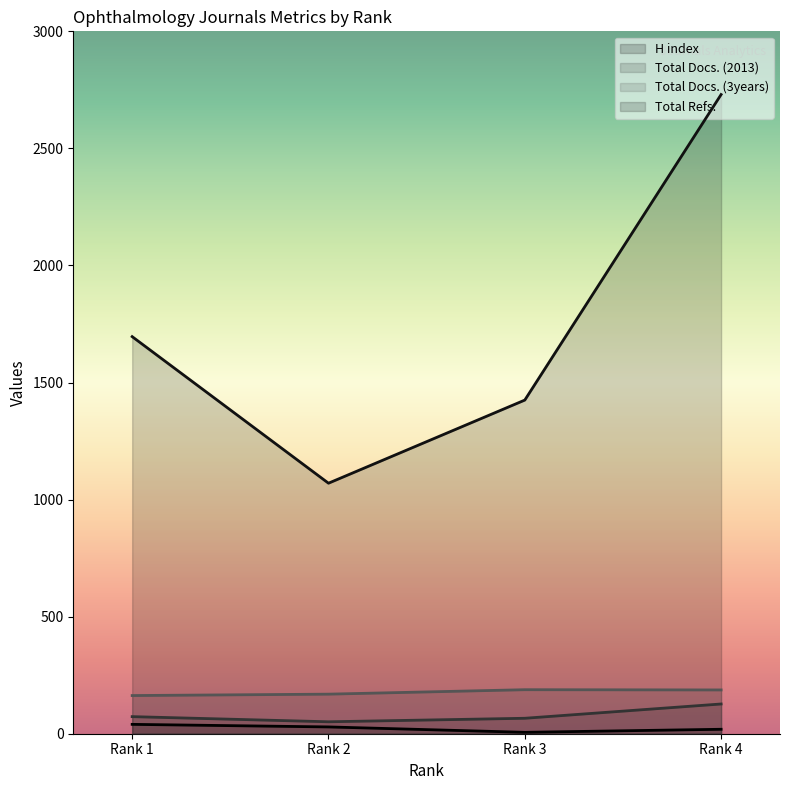

True or false: Total Docs. (3years) and Total Refs. intersect in this chart.

False